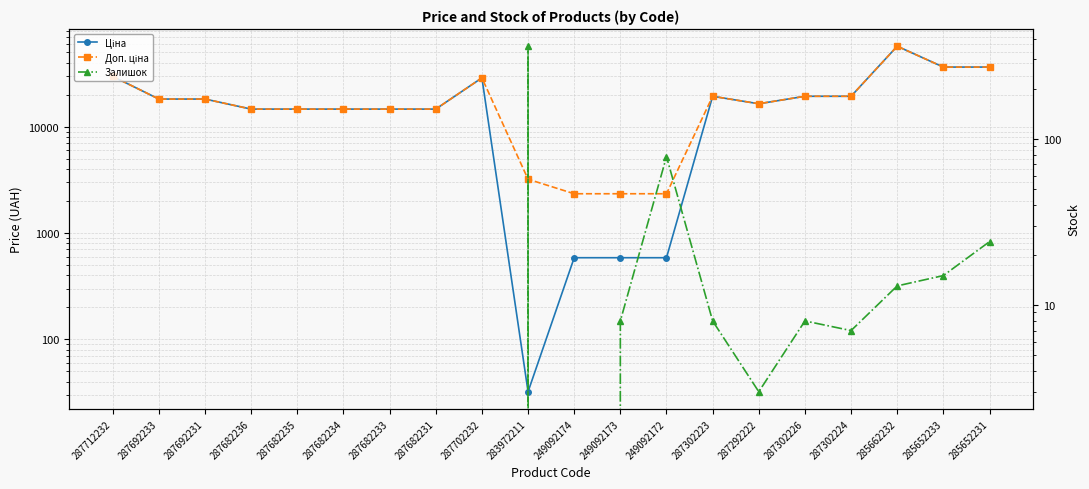

Which has a higher value, 287692231 or 285652231?

285652231